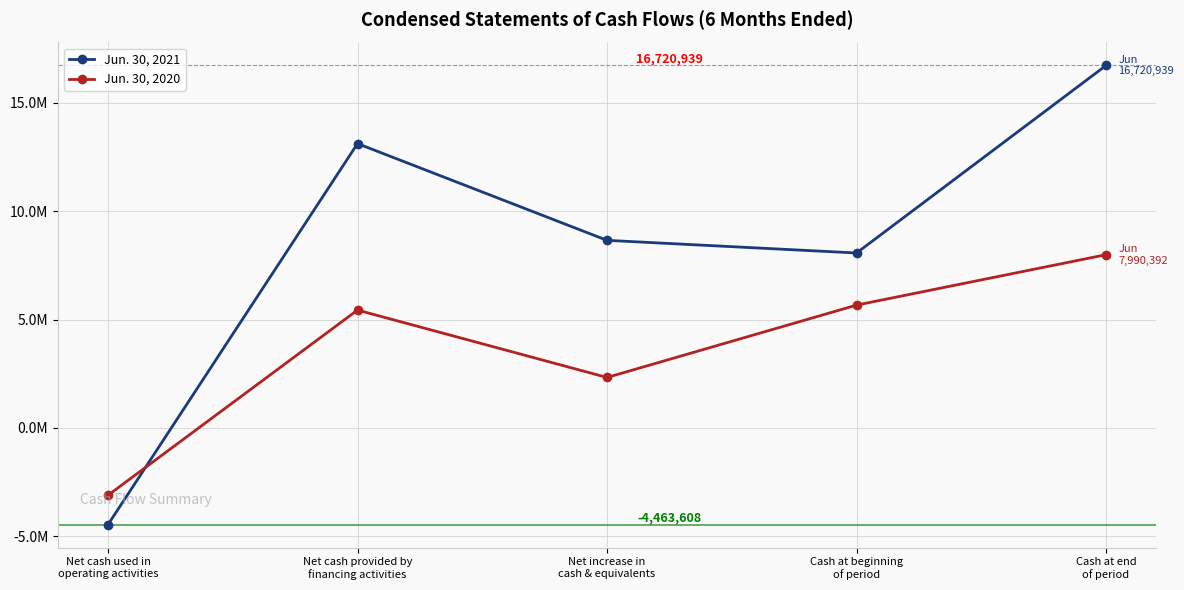

Does the chart have visible grid lines?

Yes